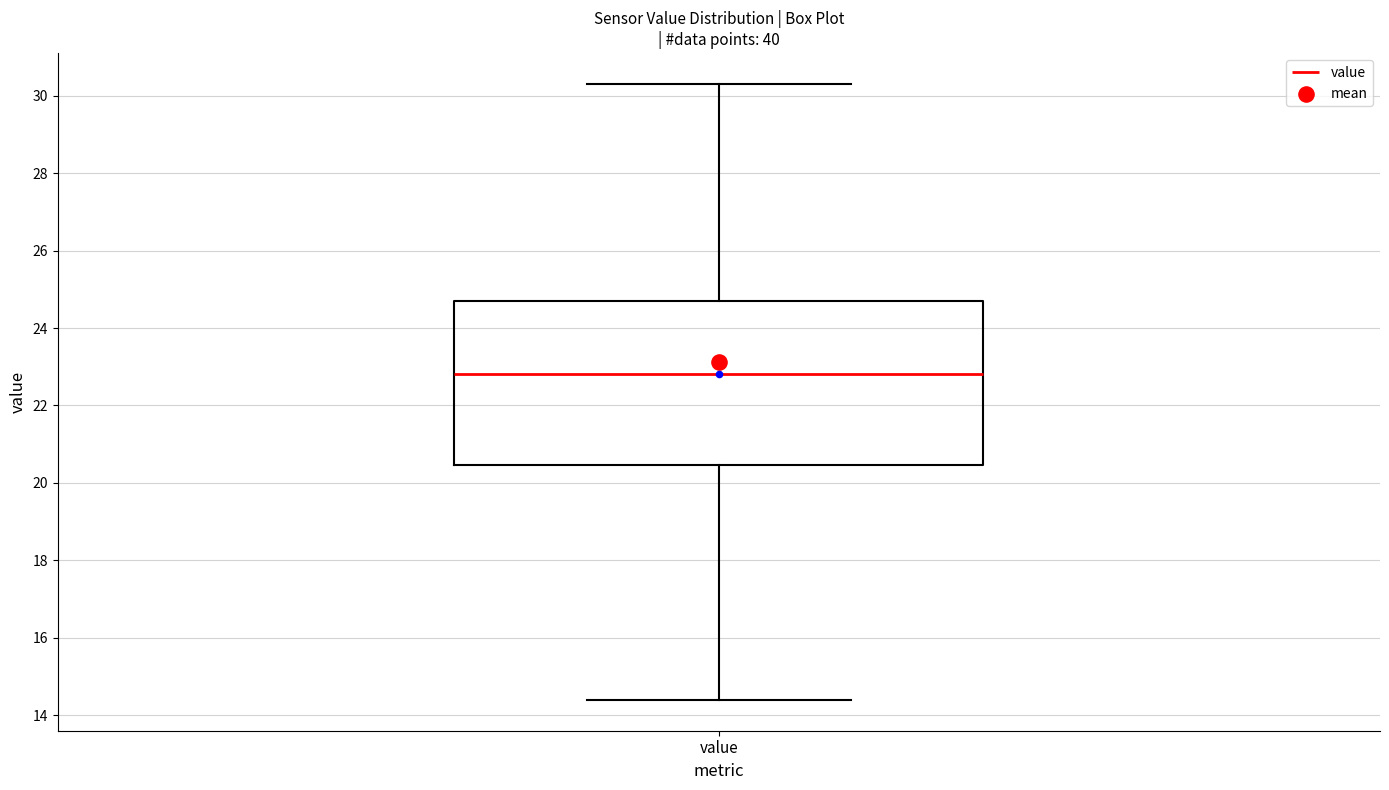

Transcribe this box plot: give where the median line is, the range the box spans, and where the two whiskers end, as read against the y-axis. The values are not printed on the chart, so give them approximately, as read against the axis.

median 22.8, box 20.4 to 24.8, whiskers 14.4 to 30.4